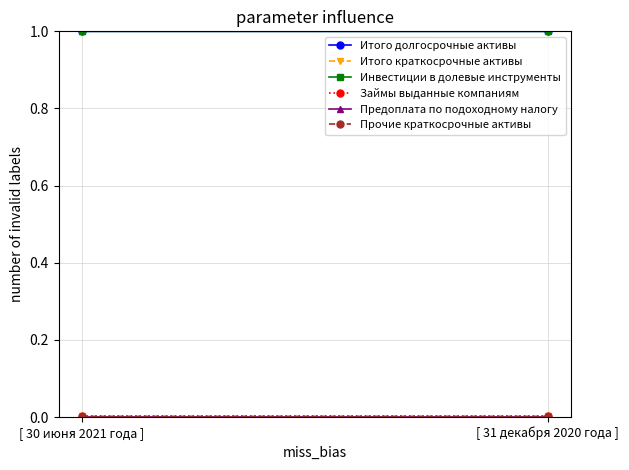

What is the value of the Итого долгосрочные активы point at the 2nd from the left?

1.0